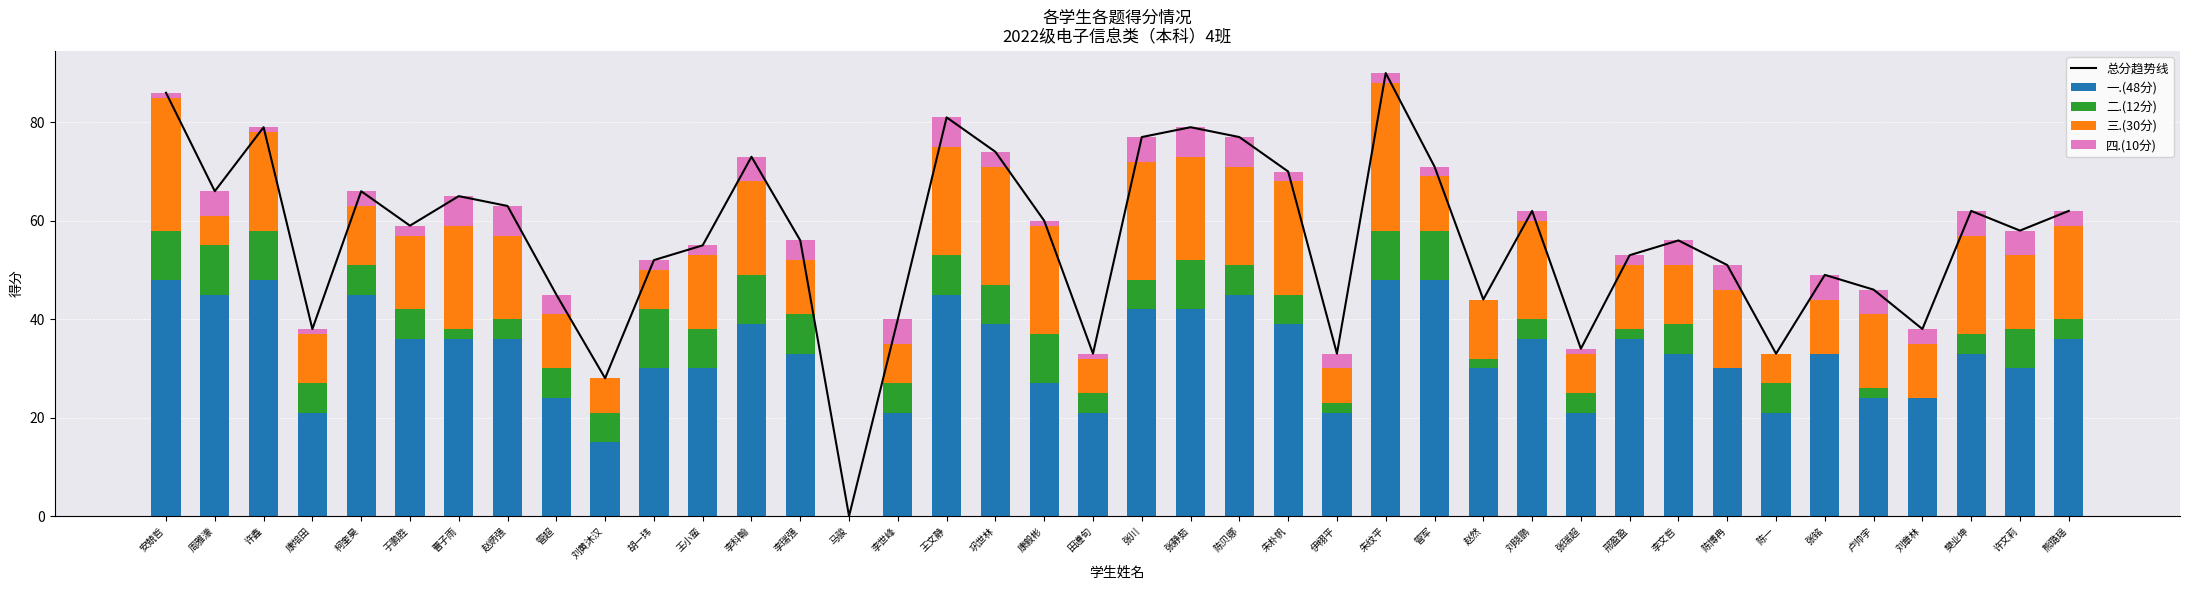

What position from the right is 周雅濛?

39